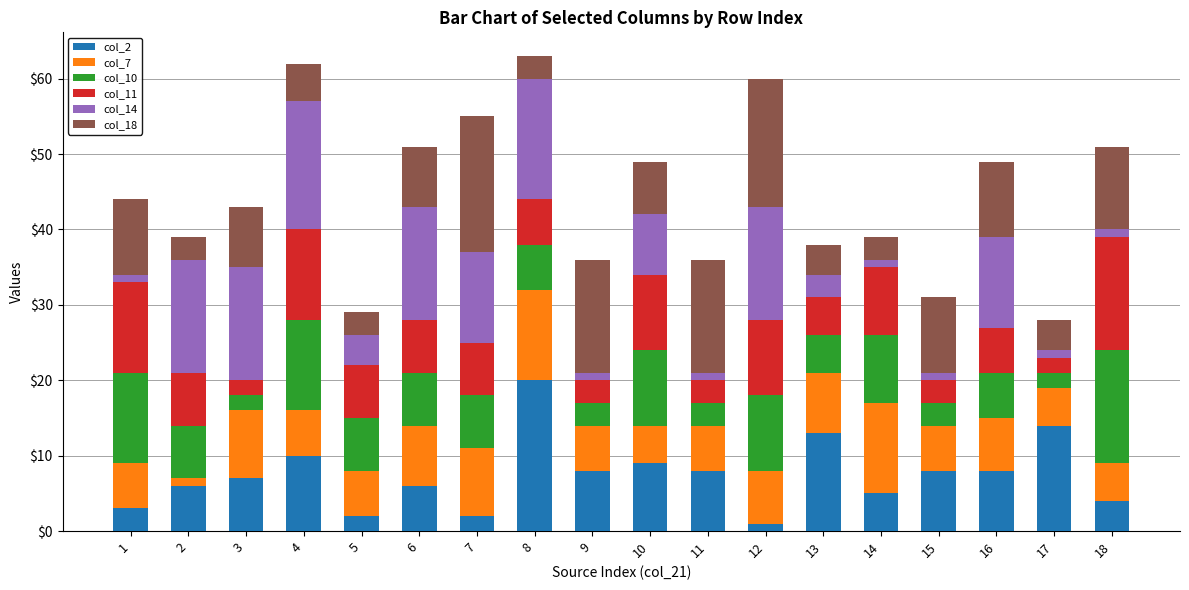

List the series in order of their peak value, lowest first.

col_7, col_10, col_11, col_14, col_18, col_2